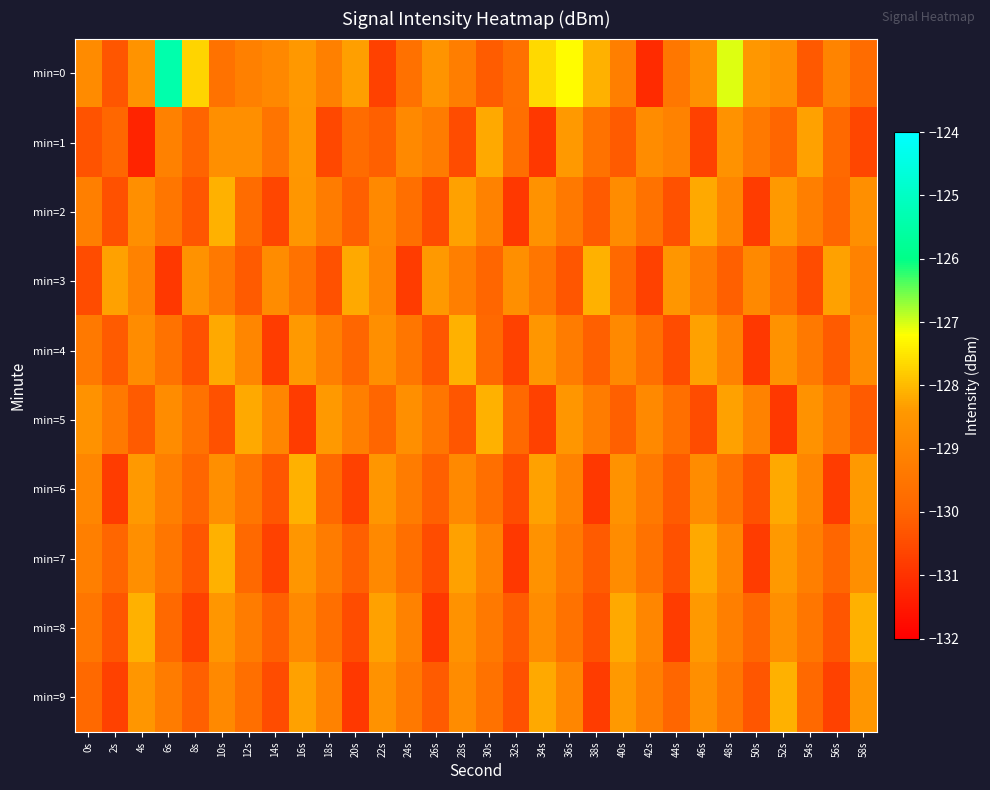

Which series has the largest total across all categories?

min=0